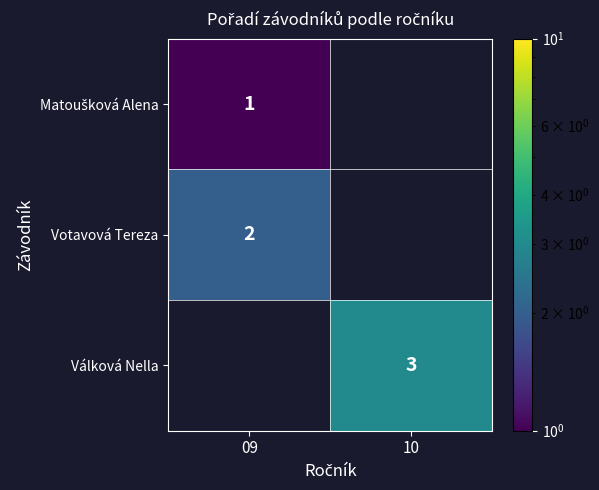

Is it true that Votavová Tereza equals 2.0 at 09?

True